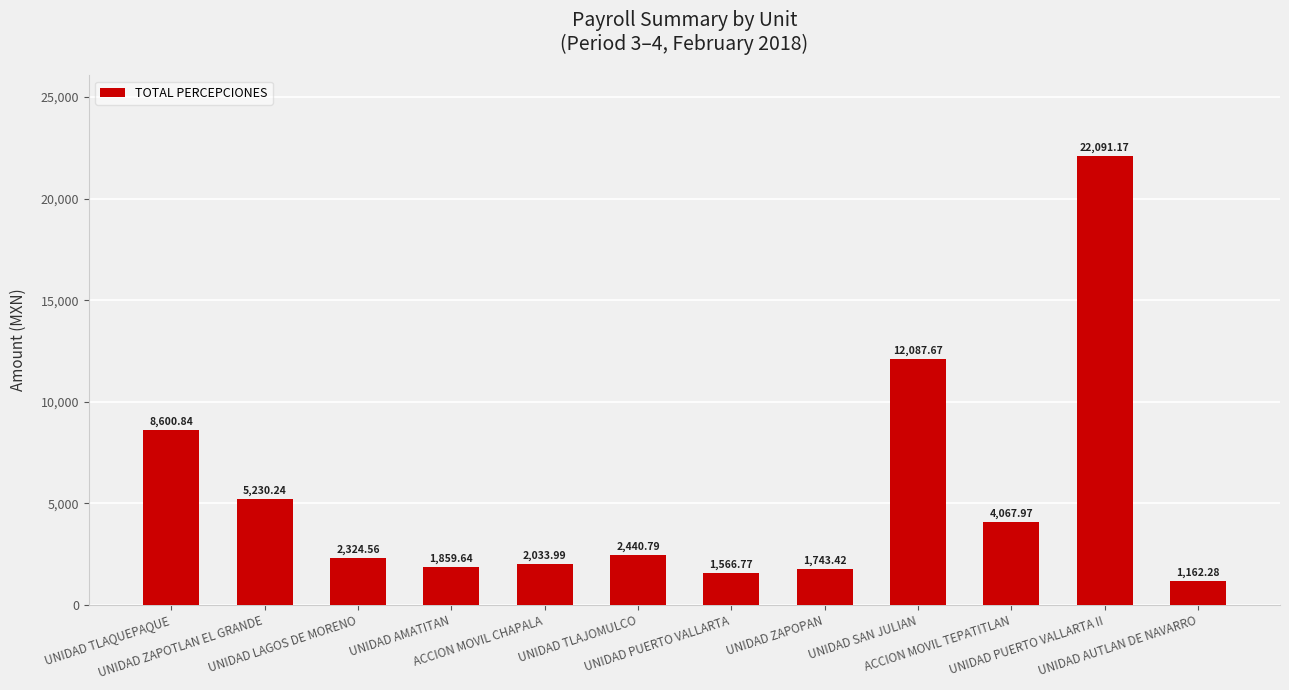

Between UNIDAD ZAPOPAN and UNIDAD AMATITAN, which is larger?

UNIDAD AMATITAN